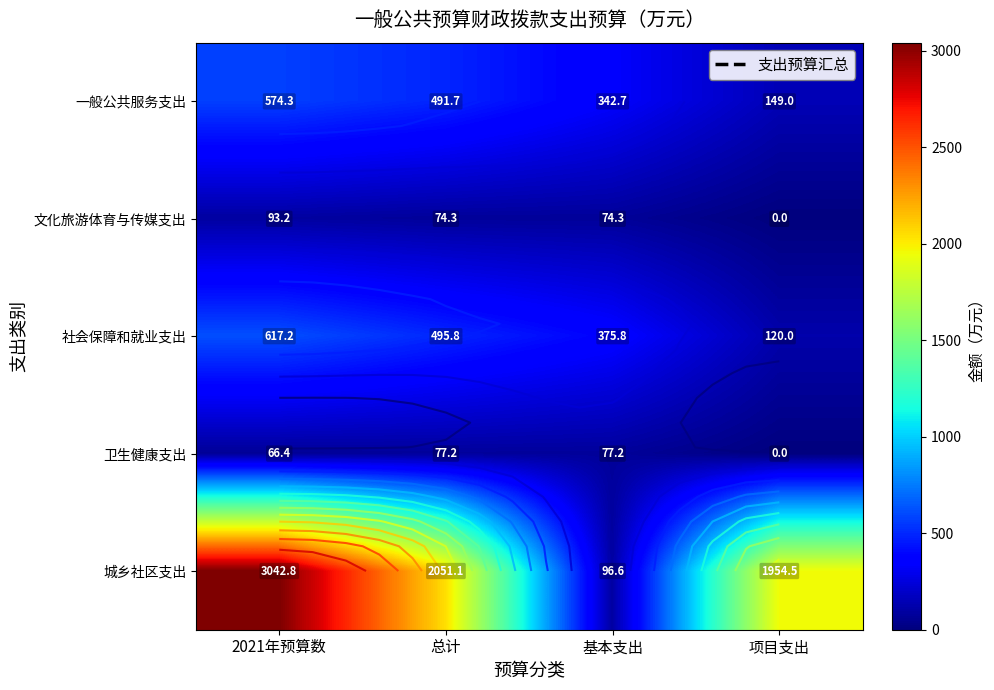

The value of 卫生健康支出 at 总计 is 123.0. True or false?

False